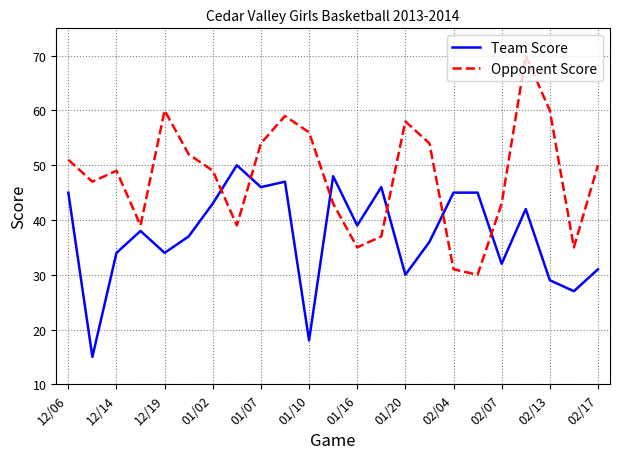

What is the difference between the maximum and minimum values in the Opponent Score series?

40